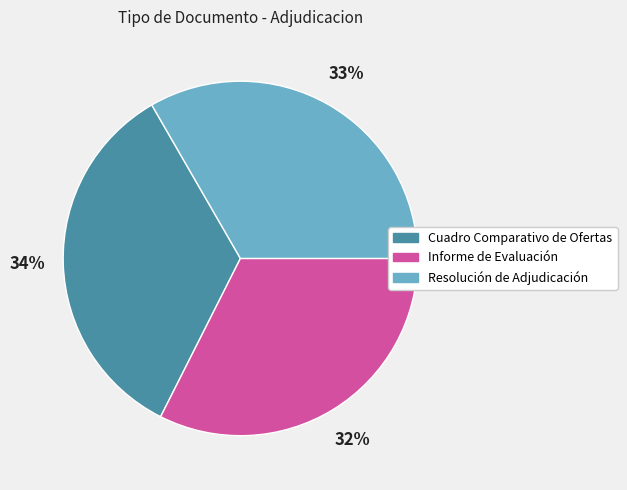

What is the ratio of the value at Cuadro Comparativo de Ofertas to the value at Informe de Evaluación?

1.1